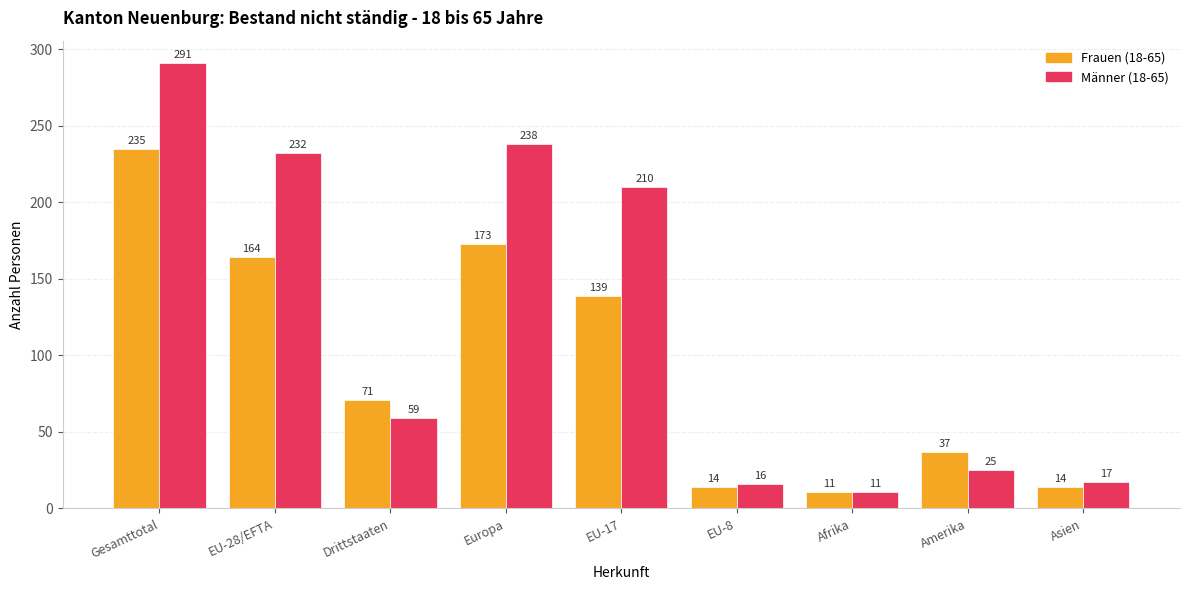

The value of Frauen (18-65) at EU-28/EFTA is 75. True or false?

False